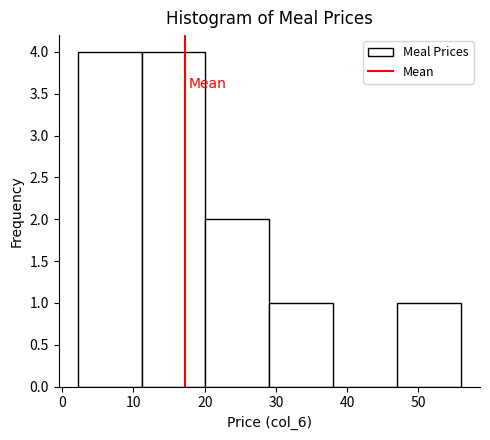

What is the height of the bar covering 11 to 20 on the x-axis? Neither the bar edges nor the heights are printed on the chart, so give them approximately, as read against the axes.

4